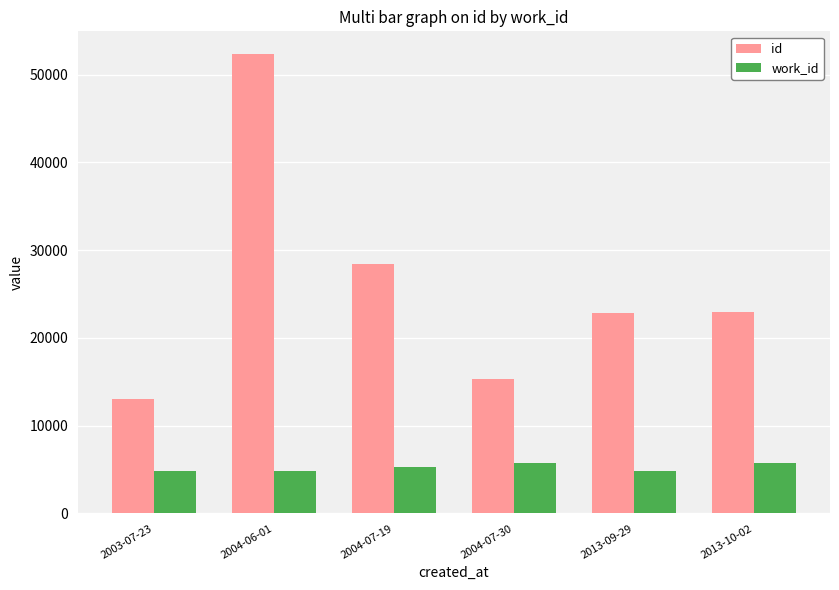

Rank the series by their maximum value, from highest to lowest.

id, work_id